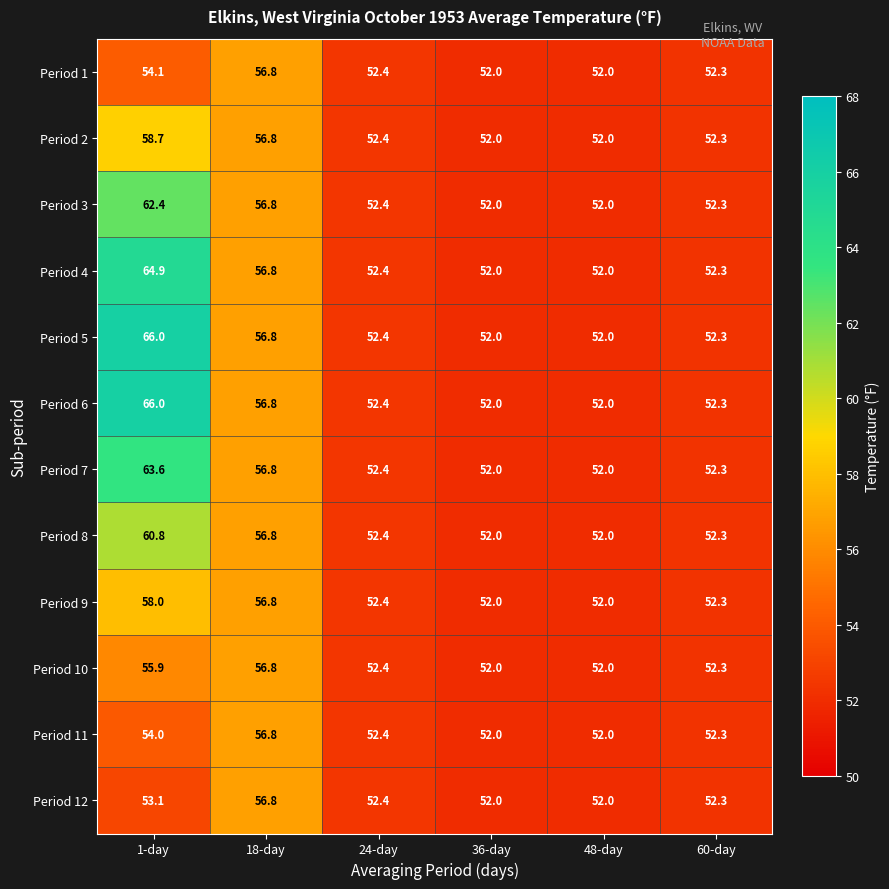

What is the difference between the highest and lowest values at 1-day?

12.9